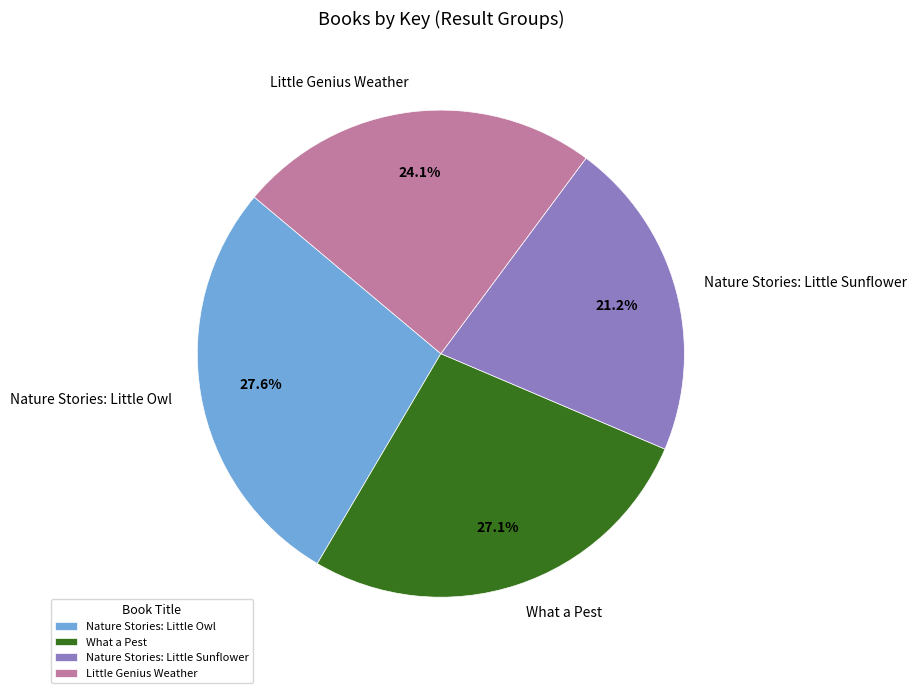

Approximately how many times larger is the value at Nature Stories: Little Sunflower compared to Nature Stories: Little Owl?

0.8